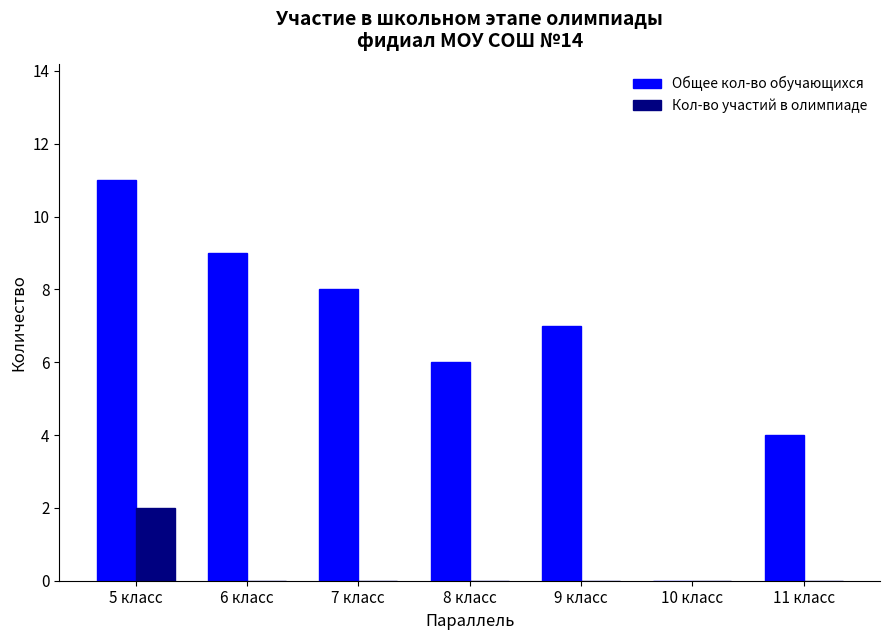

Is it true that Кол-во участий в олимпиаде equals 3 at 5 класс?

False